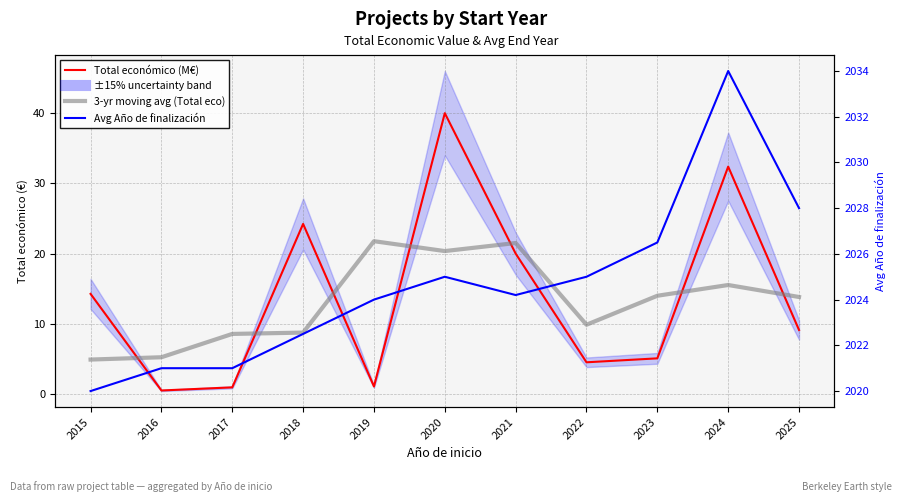

List the labels in order of 3-yr moving avg (Total eco) value, smallest first.

2015, 2016, 2017, 2018, 2022, 2025, 2023, 2024, 2020, 2021, 2019